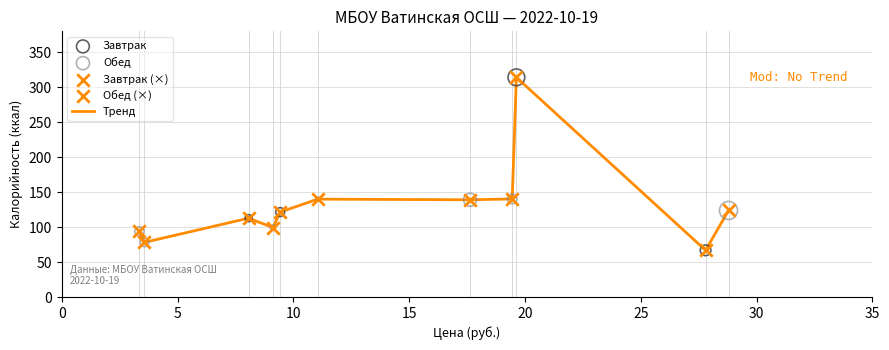

What is the difference between the maximum and minimum values?

247.4